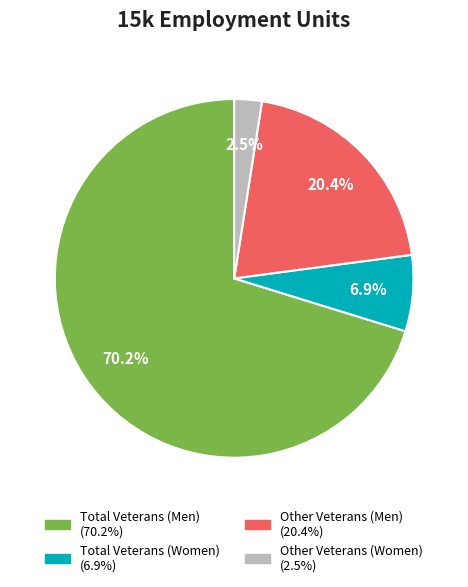

Which slice is the smallest?

Other Veterans (Women)